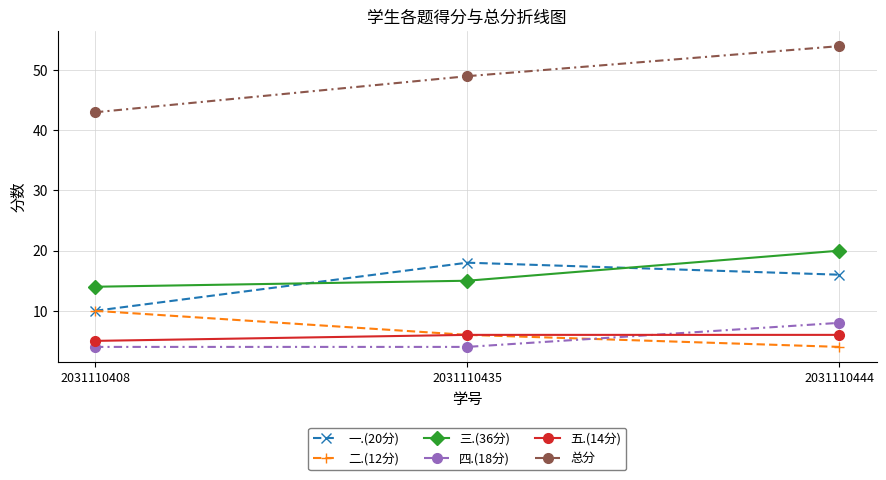

Reading left to right, list all the values displayed in this chart.

一.(20分): 2031110408=10	2031110435=18	2031110444=16
二.(12分): 2031110408=10	2031110435=6	2031110444=4
三.(36分): 2031110408=14	2031110435=15	2031110444=20
四.(18分): 2031110408=4	2031110435=4	2031110444=8
五.(14分): 2031110408=5	2031110435=6	2031110444=6
总分: 2031110408=43	2031110435=49	2031110444=54